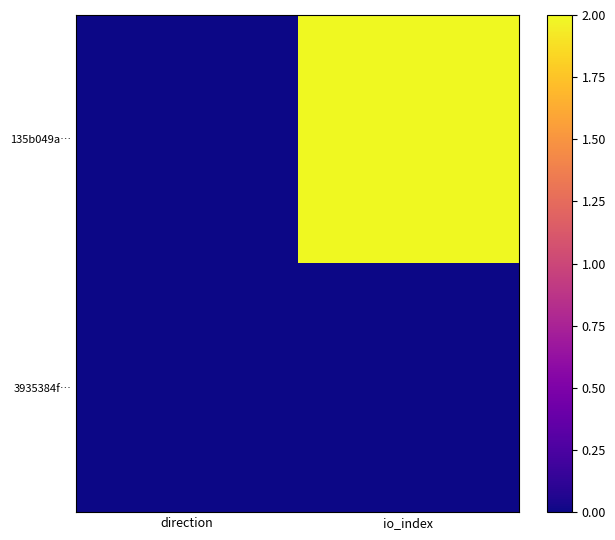

Which series has the widest spread of values?

135b049a…